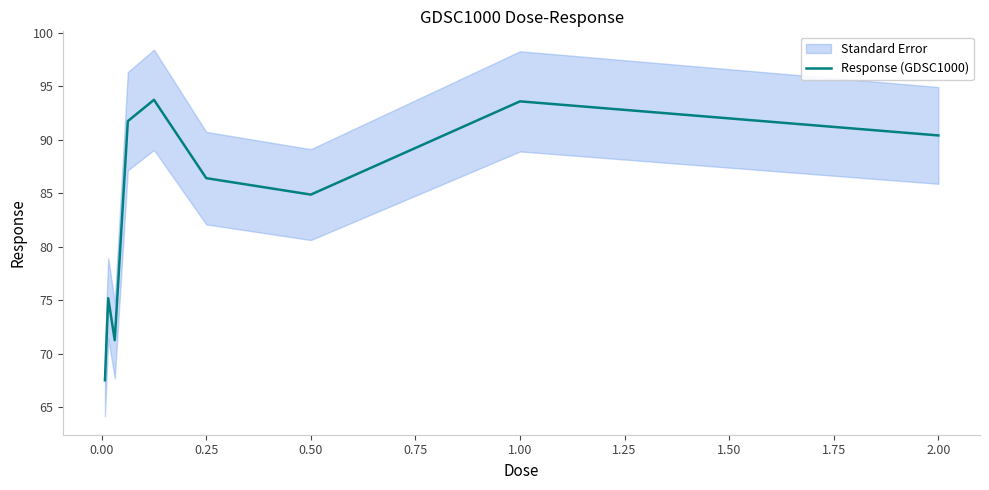

What is the sum of all values?

754.8